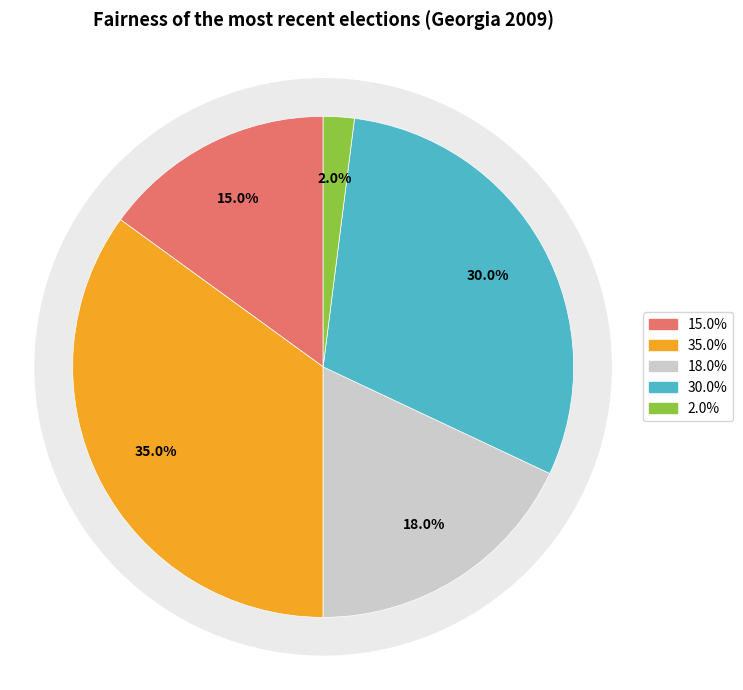

The Completely fair slice represents 27% of the pie. True or false?

False